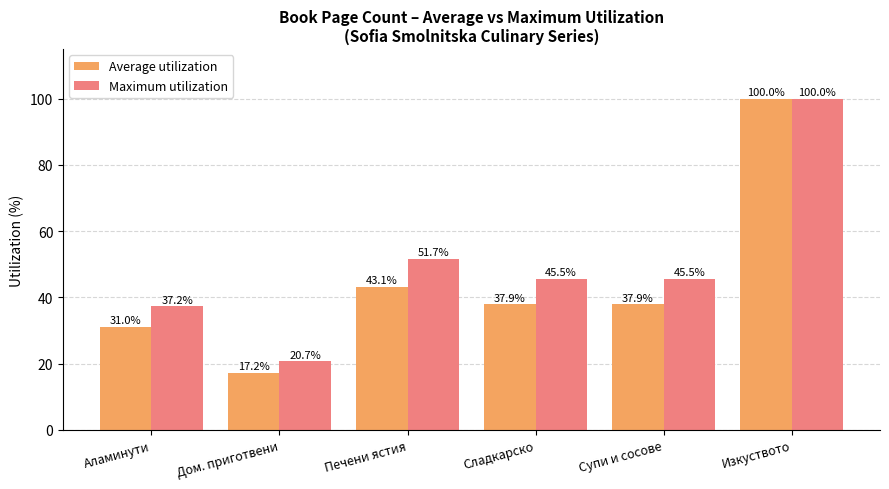

The value of Maximum utilization at Супи и сосове is 9.8. True or false?

False